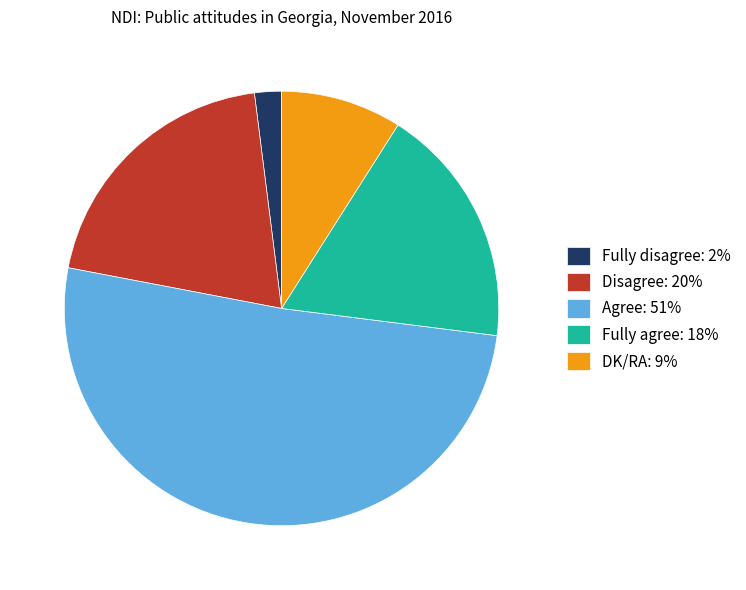

Between Disagree: 20% and DK/RA: 9%, which is larger?

Disagree: 20%